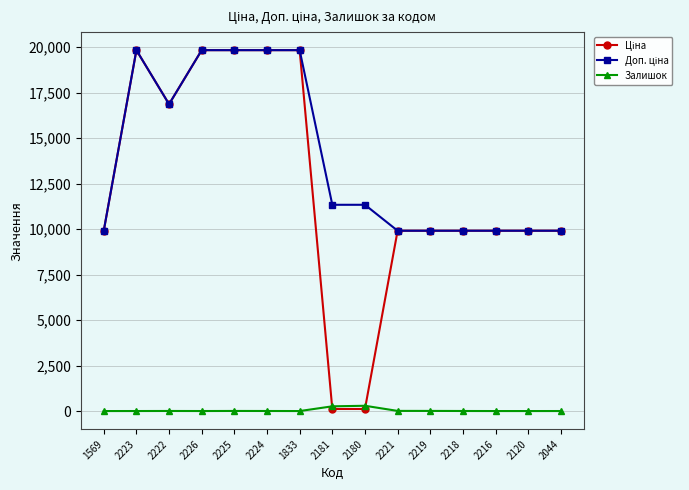

What is the maximum value shown in the chart?

19831.1